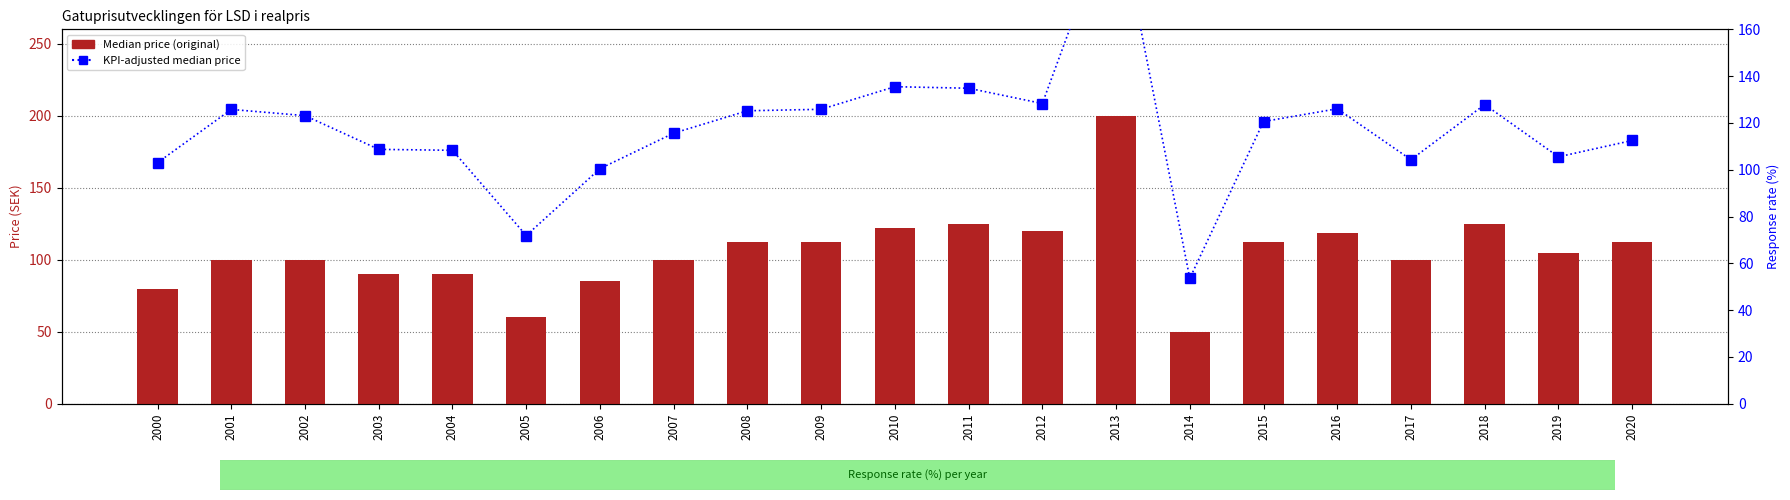

Reading left to right, extract all data points from this chart.

Median price (original): 80.0	100.0	100.0	90.0	90.0	60.0	85.0	100.0	112.0	112.0	122.0	125.0	120.0	200.0	50.0	112.5	118.8	100.0	125.0	105.0	112.5
KPI-adjusted median price: 103.0	125.8	123.1	108.7	108.3	71.9	100.5	115.6	125.2	125.8	135.5	134.8	128.3	213.9	53.6	120.6	126.1	104.3	127.9	105.5	112.5